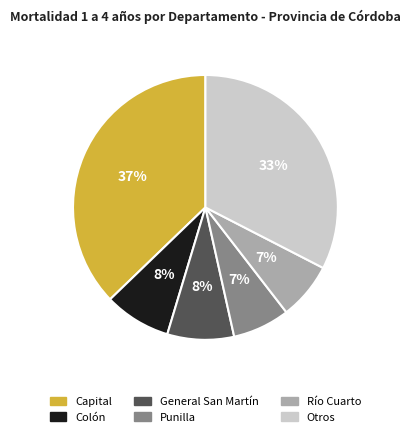

Does General San Martín represent more than half of the total?

No